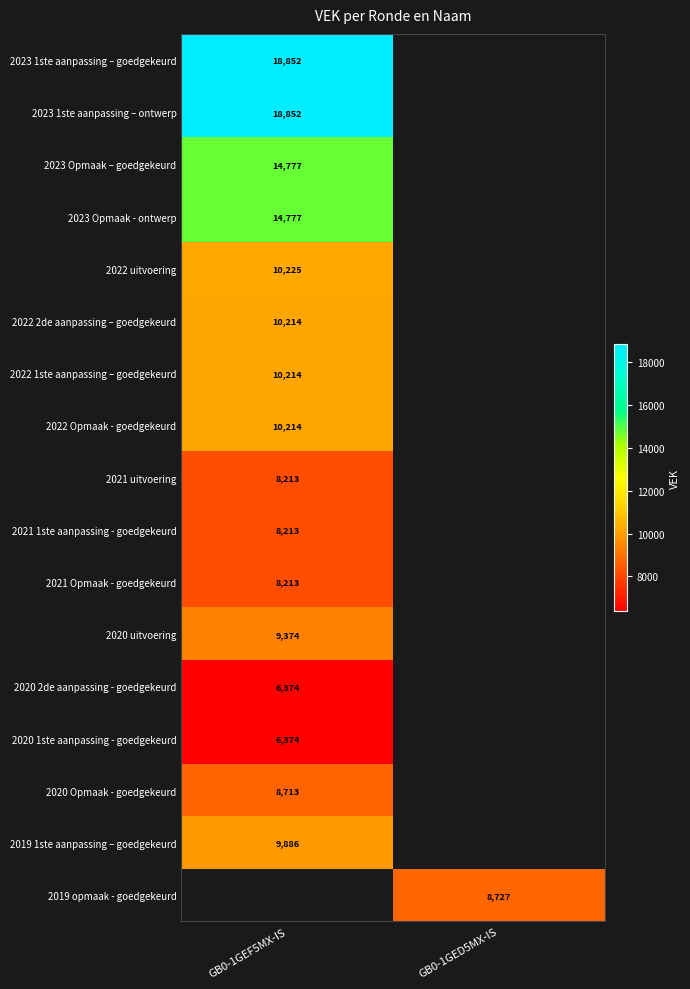

True or false: 2021 1ste aanpassing - goedgekeurd has a value of 4496.8 at GB0-1GEF5MX-IS.

False